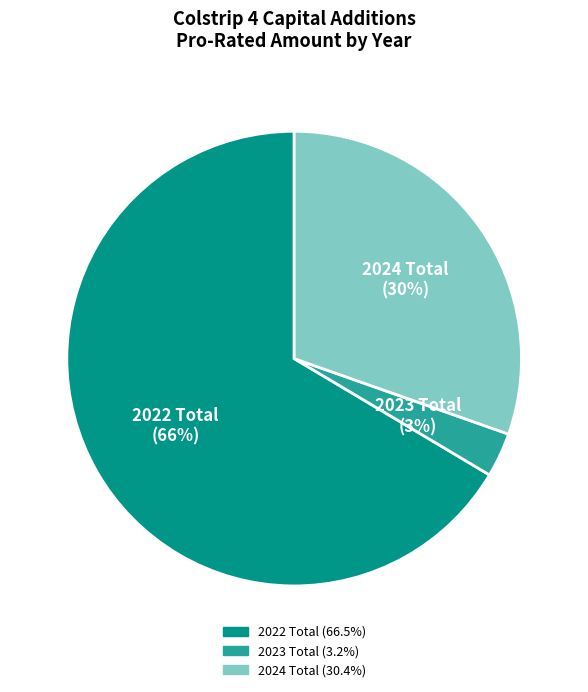

Which category has the smallest portion of the pie?

2023 Total